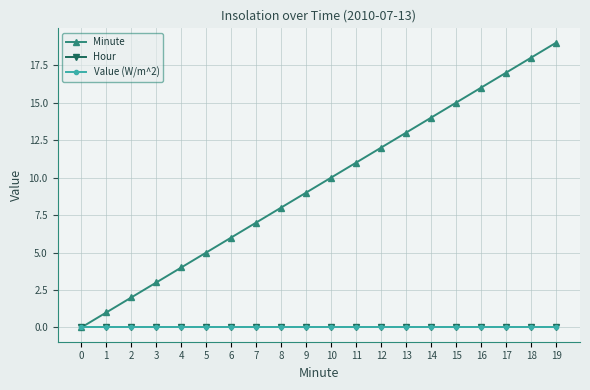

True or false: Hour has a value of 0 at 7.

True